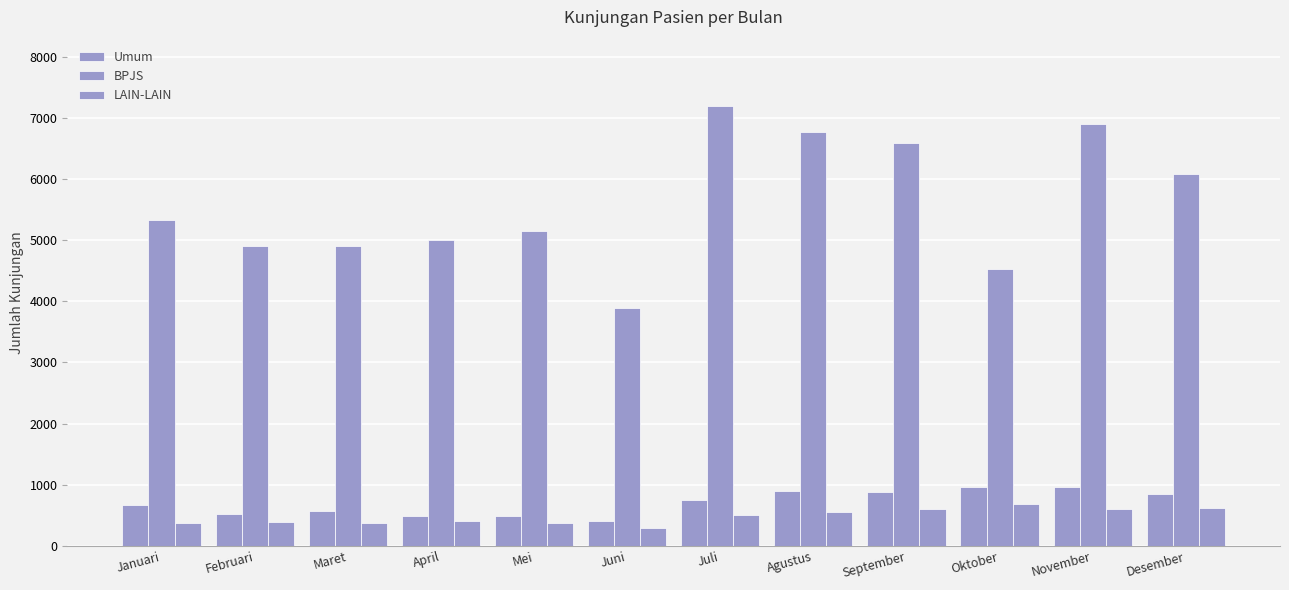

What is the spread (max minus min) of values at September?

5983